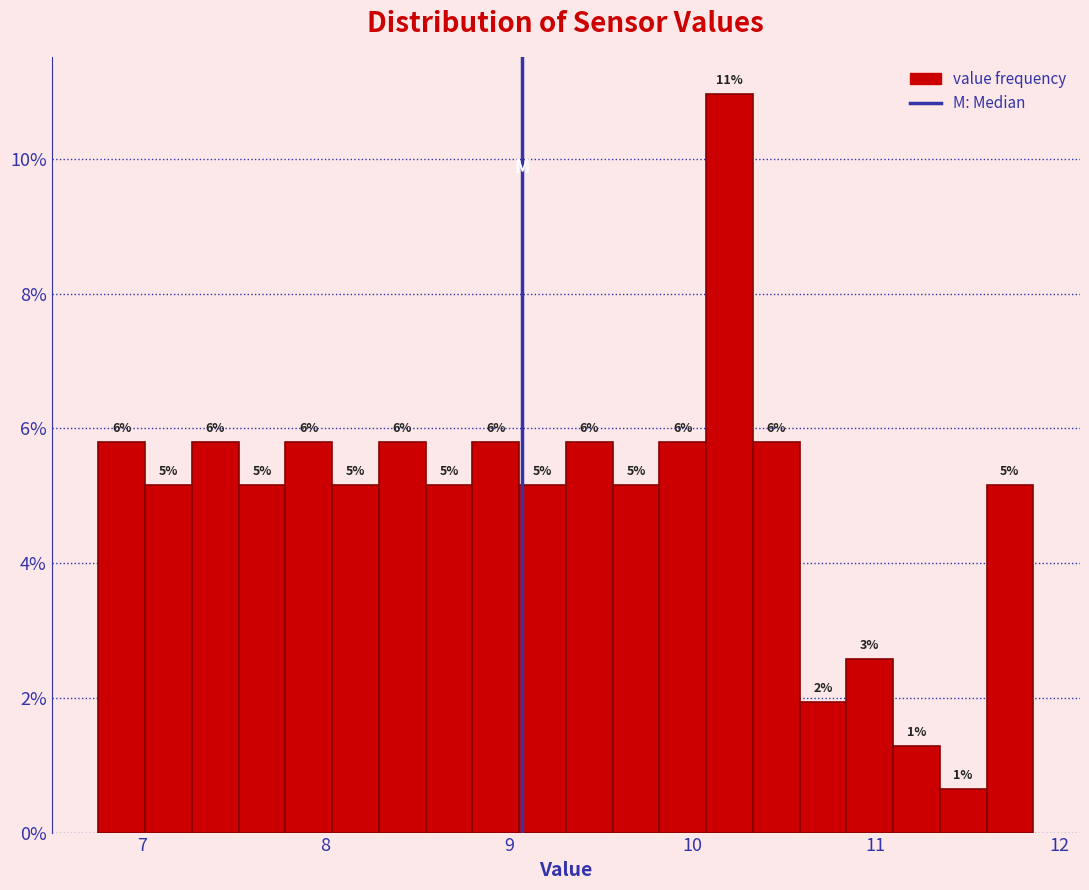

Read against the x-axis, roughly where is the centre of the tallest bar?

10.2